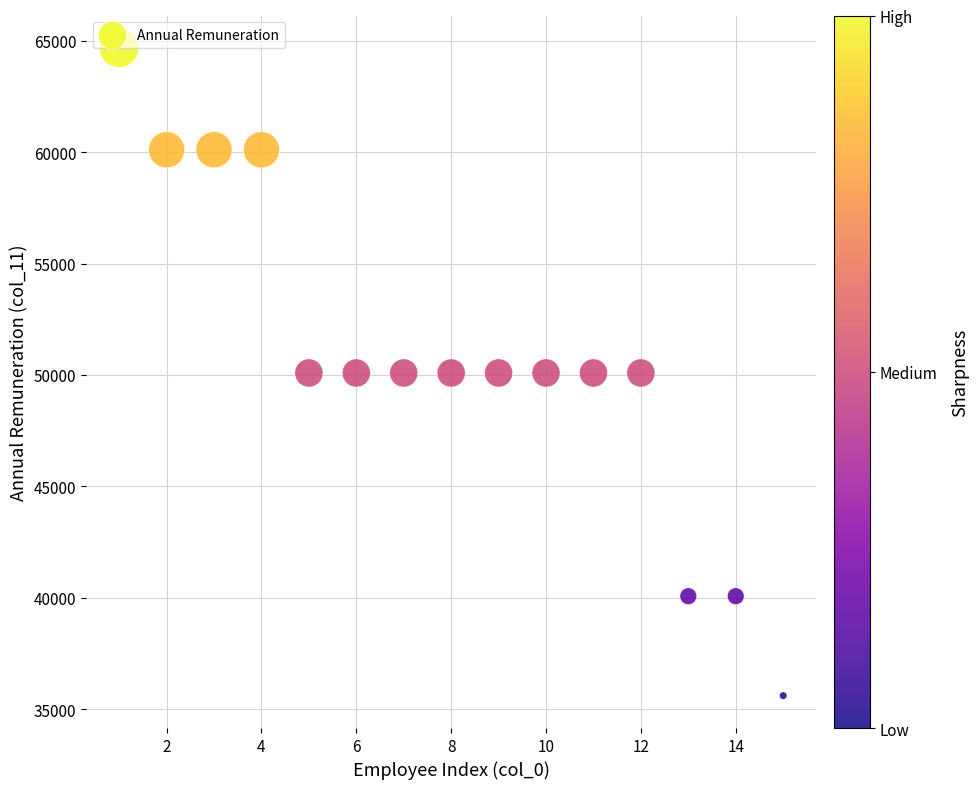

What is the range of Y values (max minus min)?

29076